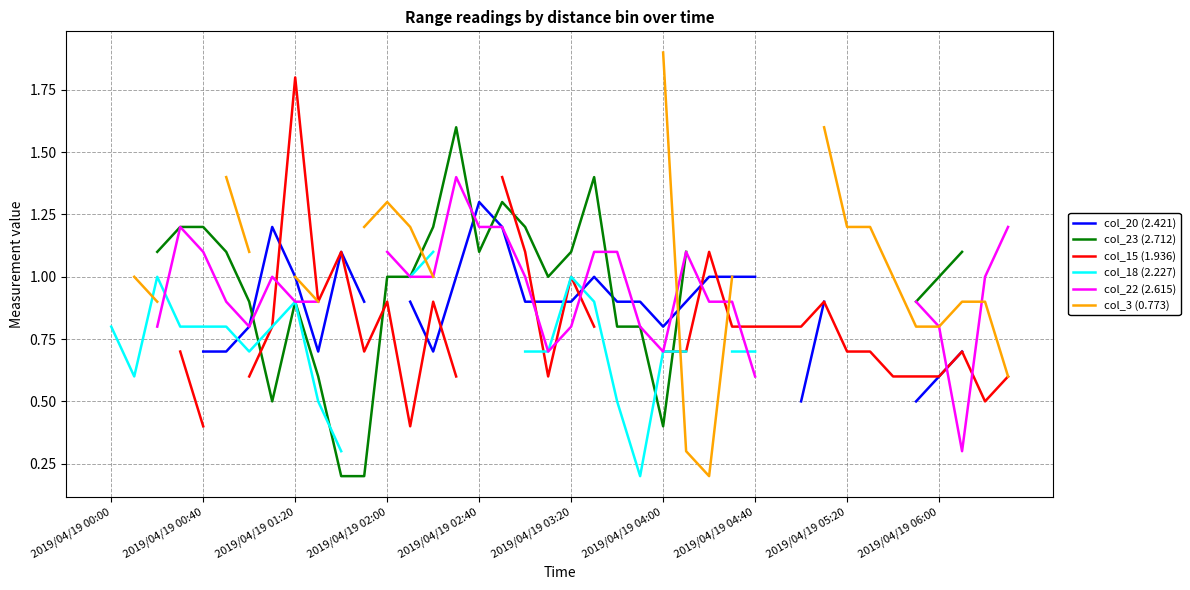

What value does the col_23 (2.712) series have at 2019/04/19 02:40?

1.1